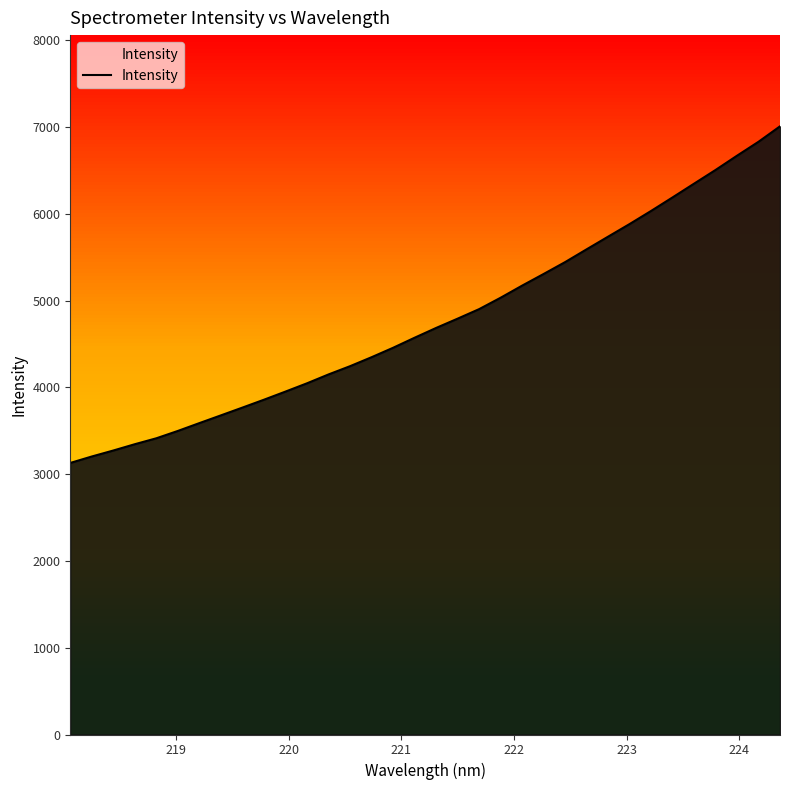

What is the sum of all values?

162648.3